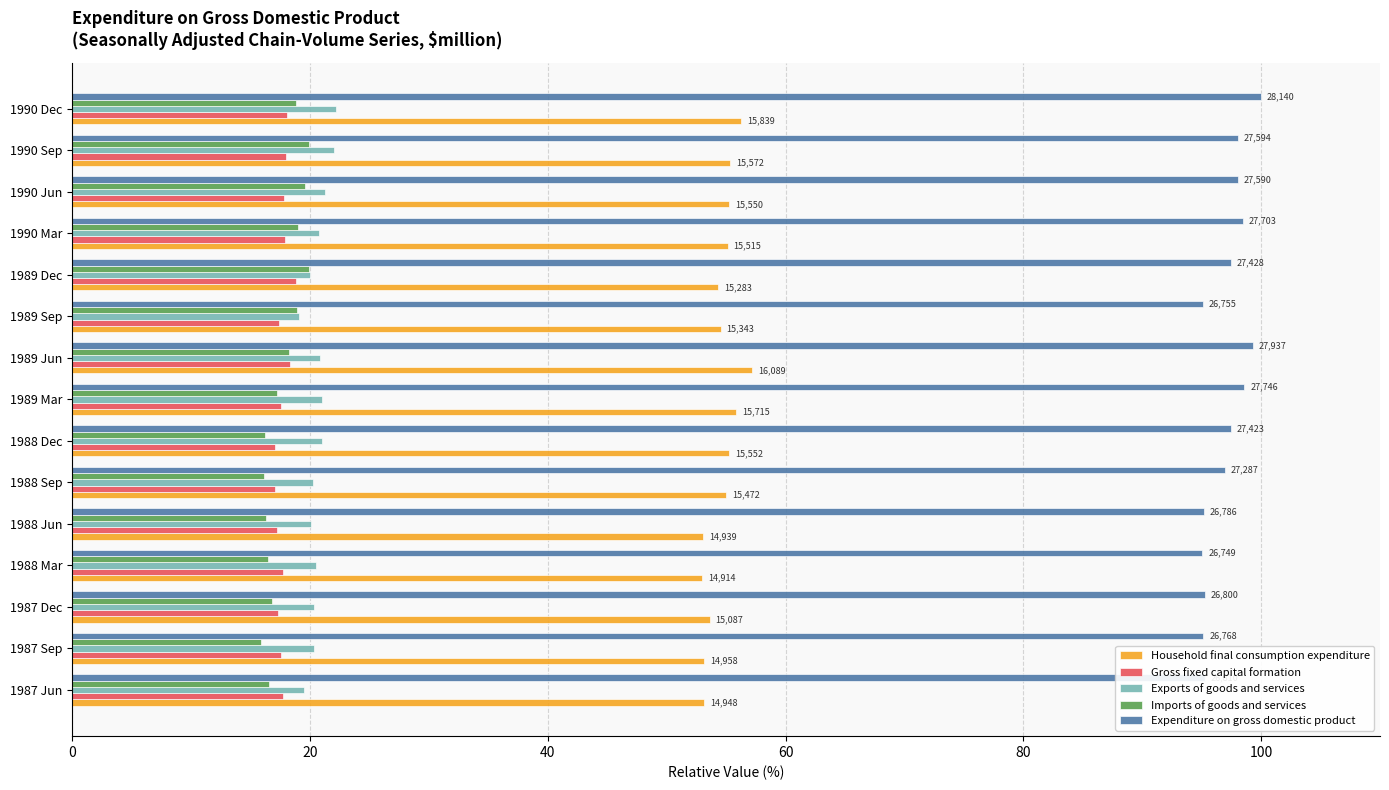

Is it true that Expenditure on gross domestic product equals 99.3 at 1989 Jun?

True